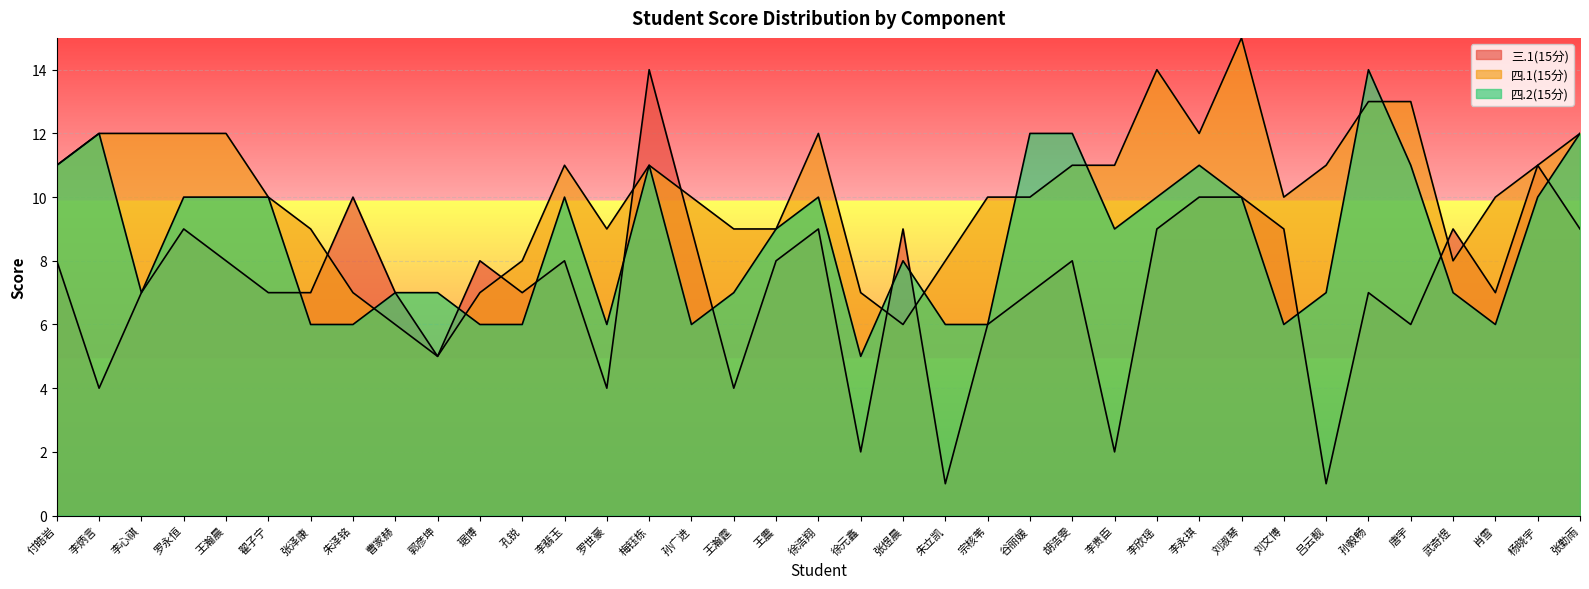

How many lines are shown in the chart?

3